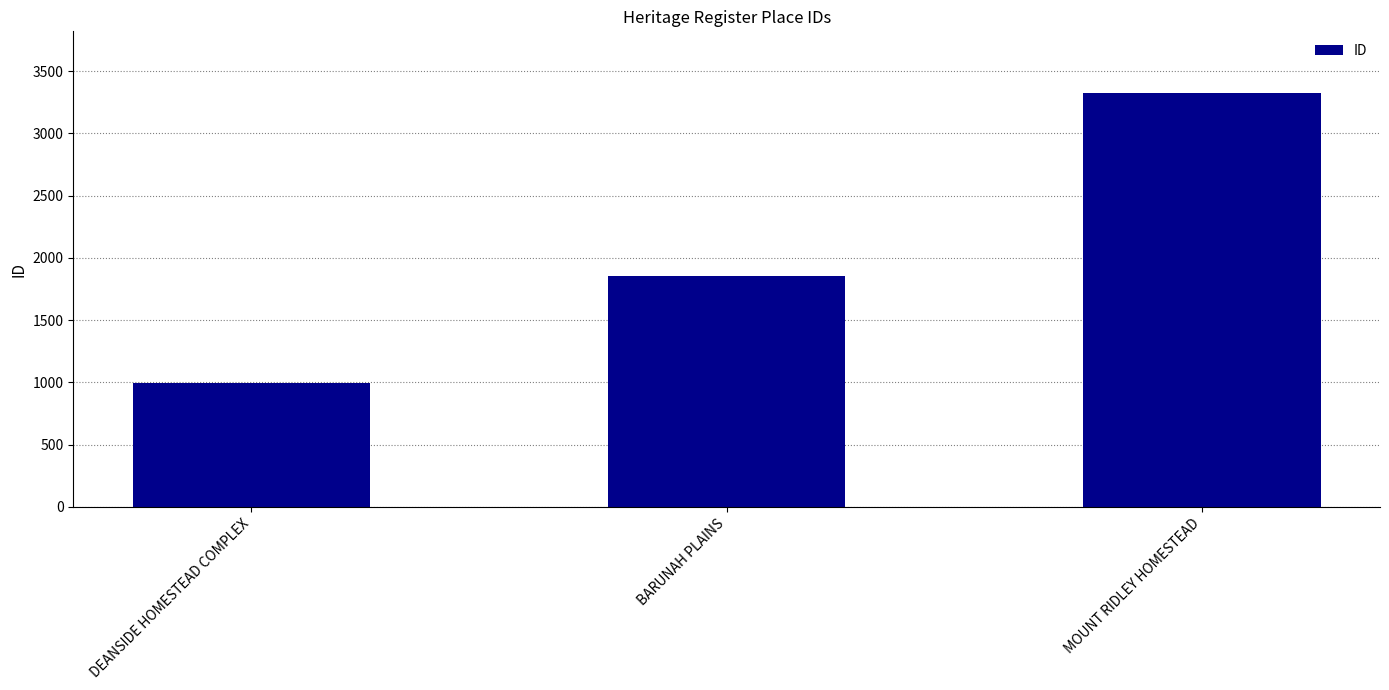

What position from the left is MOUNT RIDLEY HOMESTEAD?

3